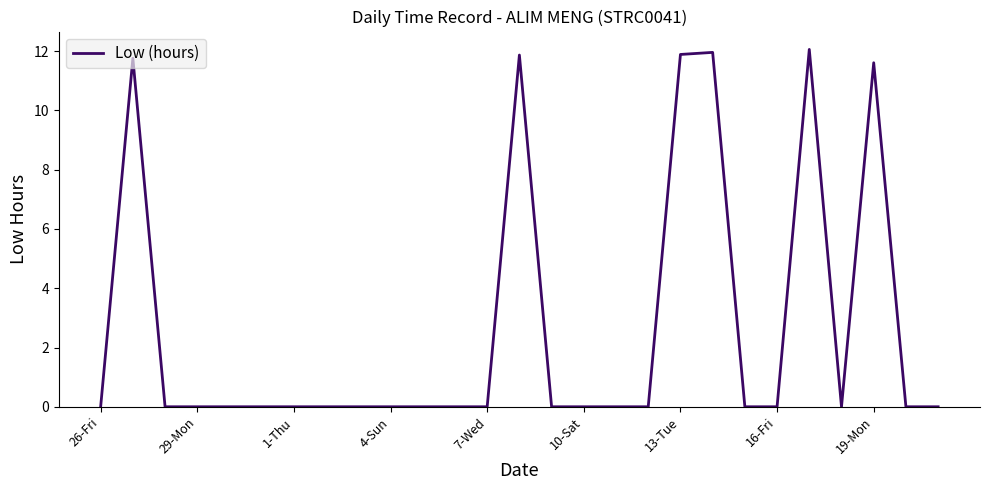

What is the maximum value shown in the chart?

12.1